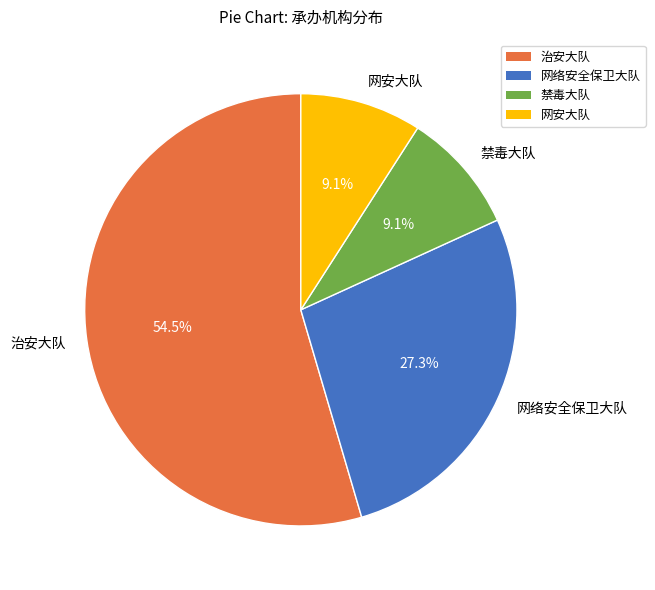

Does 网安大队 represent more than half of the total?

No